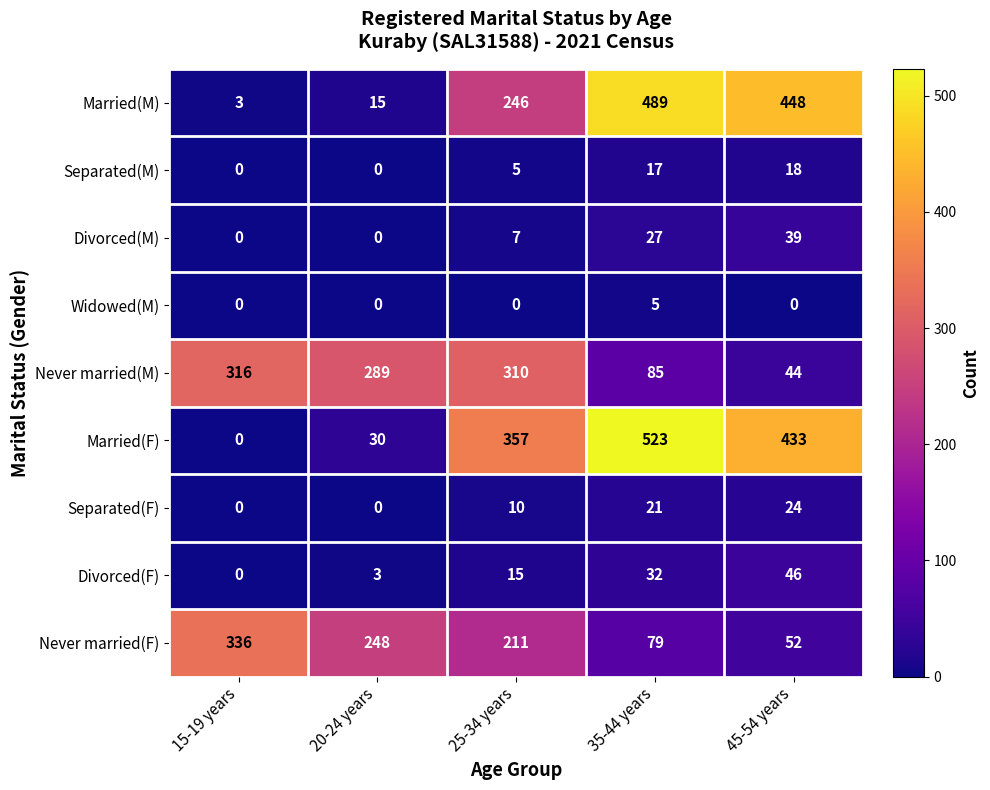

Which series changed the most between 15-19 years and 45-54 years?

Married(M)